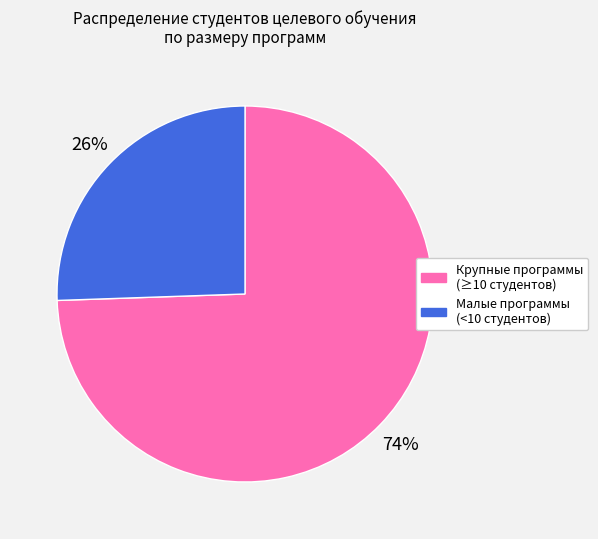

Count the number of slices in the pie.

2